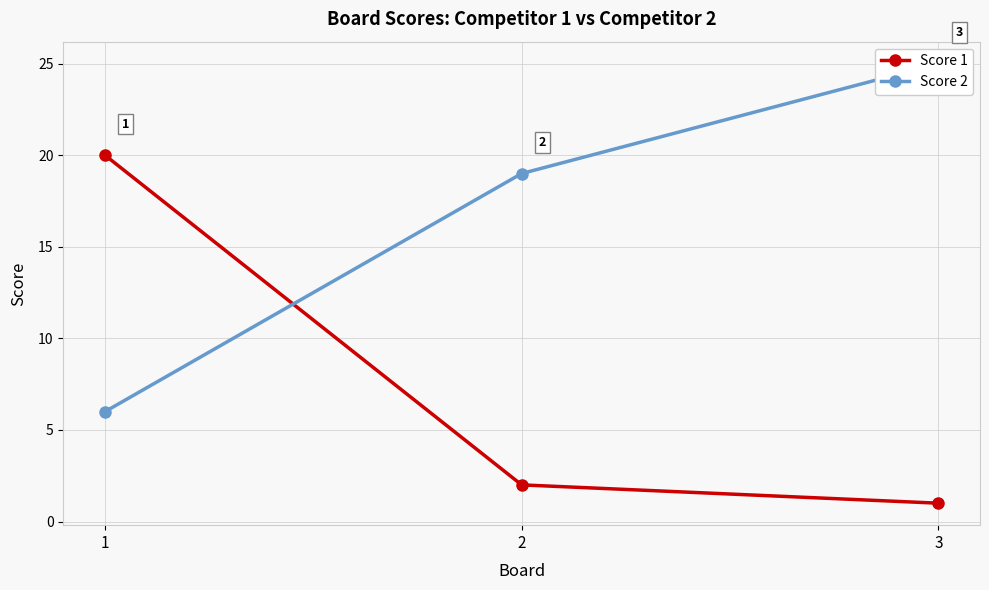

True or false: Score 2 has a value of 25 at 3.

True